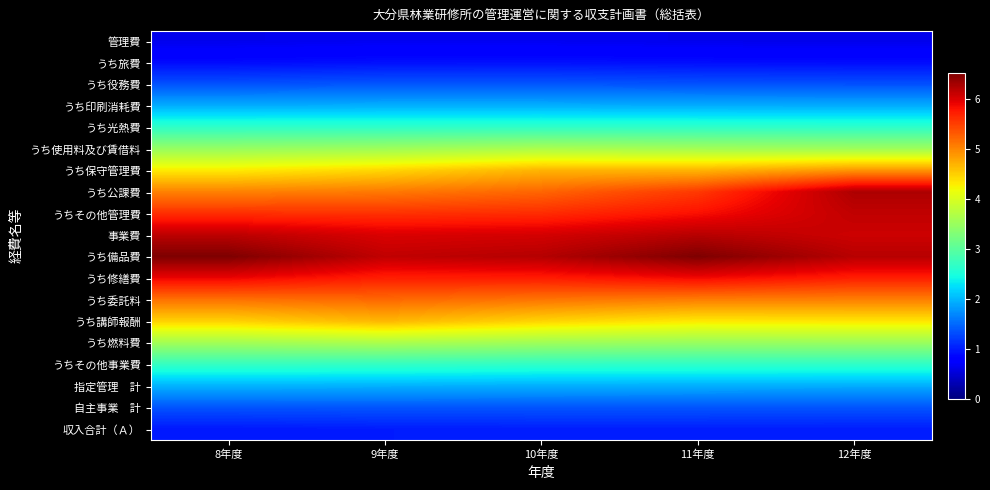

Rank the series by their maximum value, from lowest to highest.

管理費, うち旅費, 収入合計（Ａ）, 自主事業 計, うち役務費, うち印刷消耗費, 指定管理 計, うち光熱費, うちその他事業費, うち使用料及び賃借料, うち燃料費, うち講師報酬, うち保守管理費, うち委託料, うち修繕費, うちその他管理費, 事業費, うち公課費, うち備品費